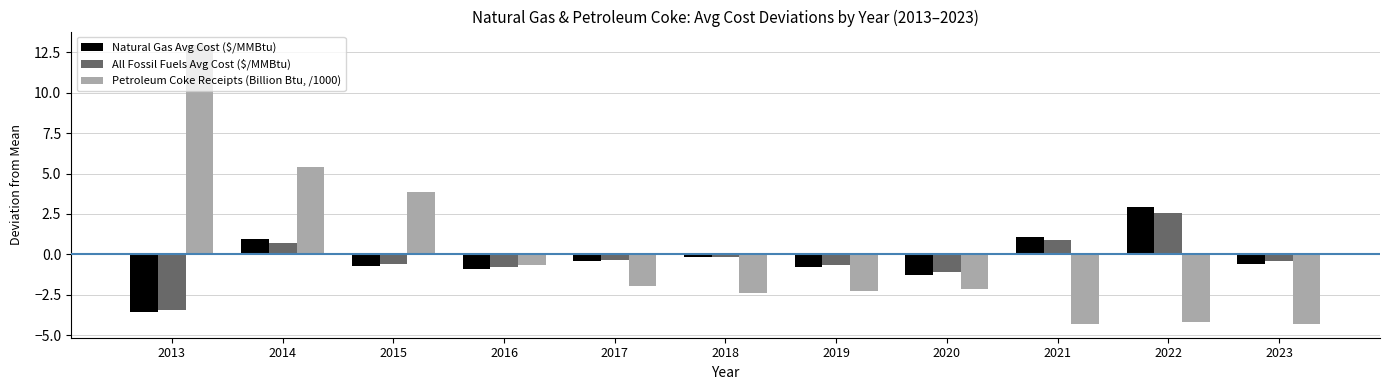

What is the total value across all series at 2019?

-3.7